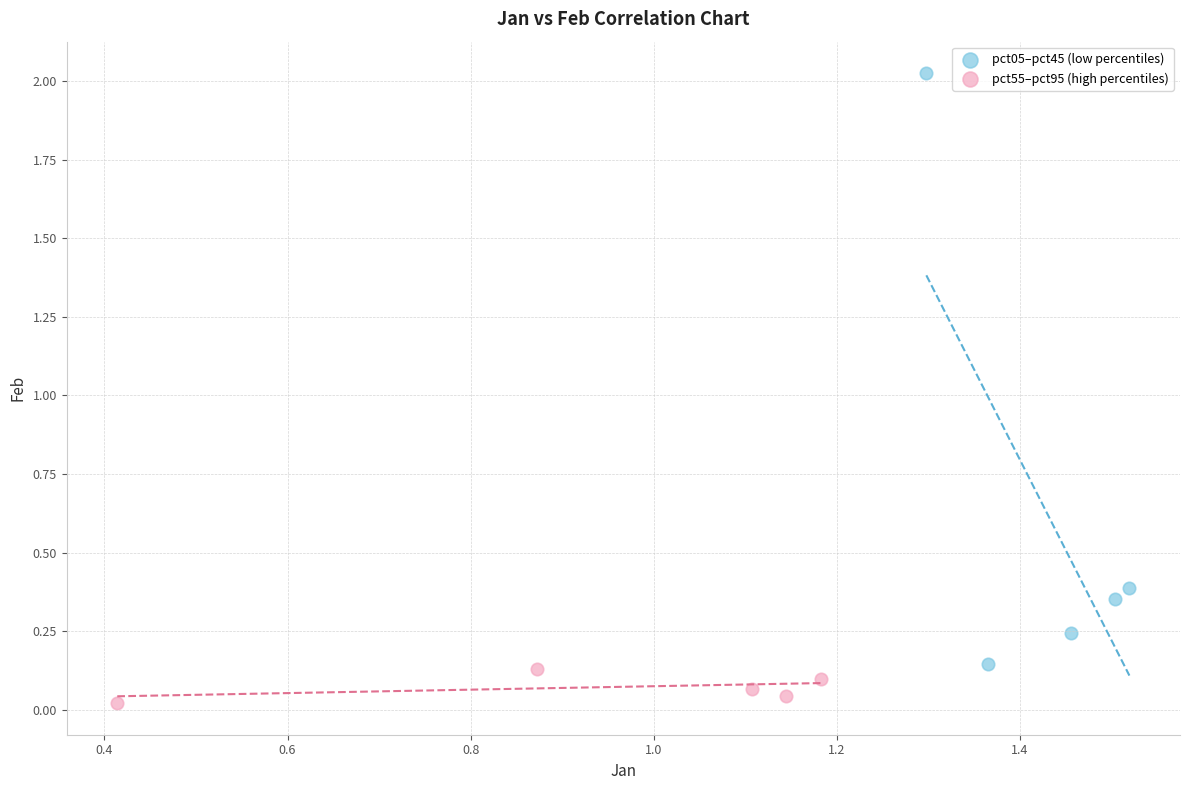

Which series reaches the minimum Y coordinate?

pct55–pct95 (high percentiles)